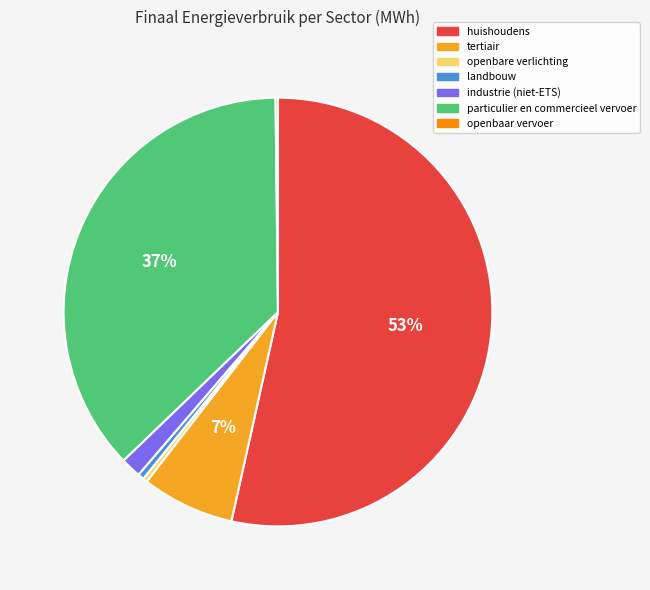

Which has a higher value, tertiair or huishoudens?

huishoudens